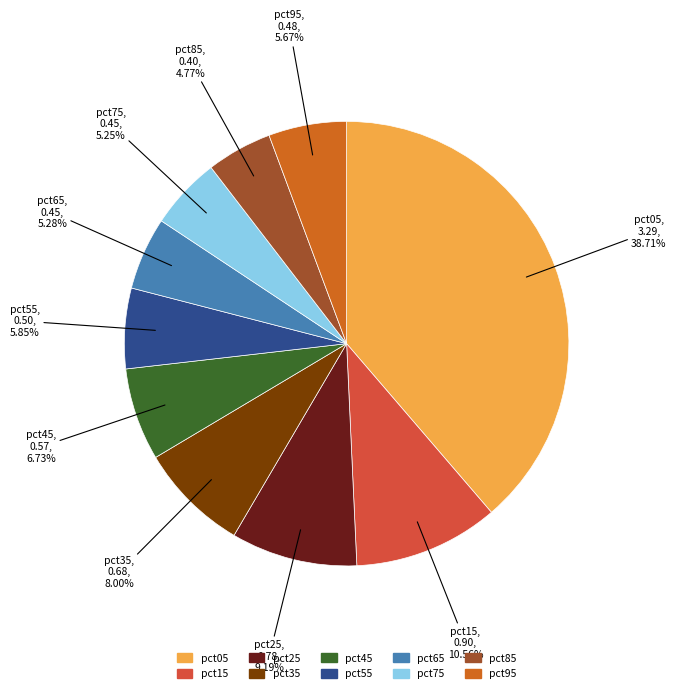

To the nearest percent, what is the difference between the pct05 and pct15 slice percentages?

28%